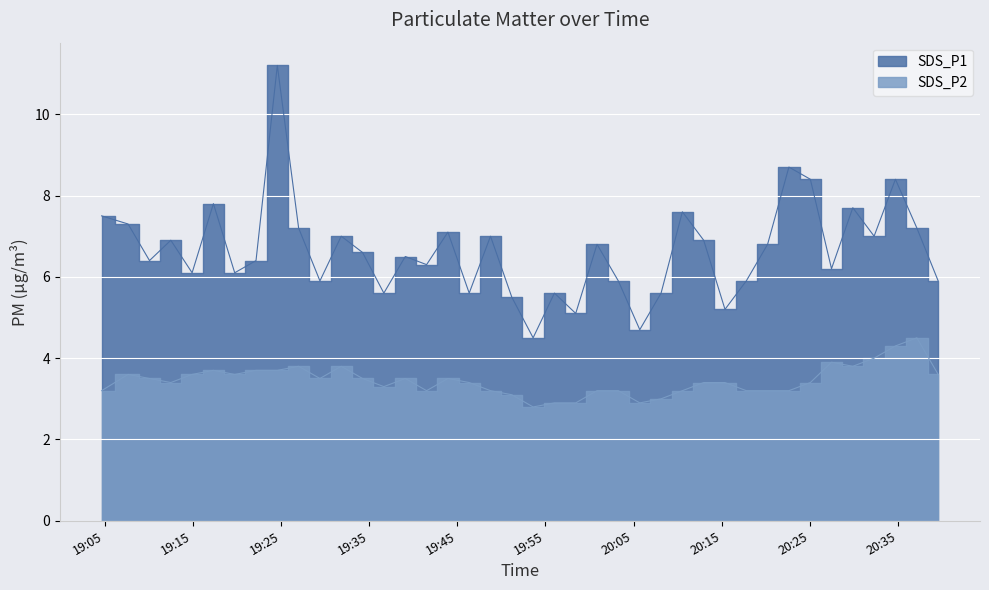

List the series in order of their overall mean, lowest first.

SDS_P2, SDS_P1